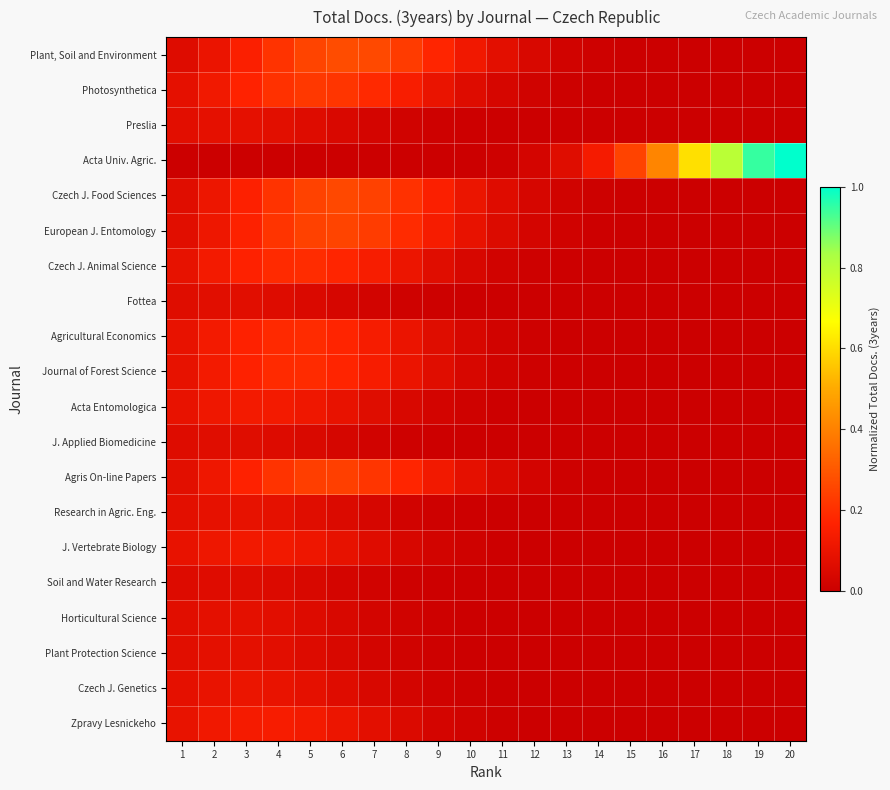

Reading right to left, extract all data points from this chart.

Plant, Soil and Environment: 20=0.0	19=0.0	18=0.0	17=0.0	16=0.0	15=0.0	14=0.0	13=0.0	12=0.0	11=0.1	10=0.1	9=0.2	8=0.2	7=0.3	6=0.3	5=0.3	4=0.2	3=0.2	2=0.1	1=0.1
Photosynthetica: 20=0.0	19=0.0	18=0.0	17=0.0	16=0.0	15=0.0	14=0.0	13=0.0	12=0.0	11=0.0	10=0.1	9=0.1	8=0.1	7=0.2	6=0.2	5=0.2	4=0.2	3=0.2	2=0.1	1=0.1
Preslia: 20=0.0	19=0.0	18=0.0	17=0.0	16=0.0	15=0.0	14=0.0	13=0.0	12=0.0	11=0.0	10=0.0	9=0.0	8=0.0	7=0.0	6=0.0	5=0.1	4=0.1	3=0.1	2=0.1	1=0.1
Acta Univ. Agric.: 20=1.0	19=0.9	18=0.8	17=0.6	16=0.4	15=0.2	14=0.1	13=0.1	12=0.0	11=0.0	10=0.0	9=0.0	8=0.0	7=0.0	6=0.0	5=0.0	4=0.0	3=0.0	2=0.0	1=0.0
Czech J. Food Sciences: 20=0.0	19=0.0	18=0.0	17=0.0	16=0.0	15=0.0	14=0.0	13=0.0	12=0.0	11=0.1	10=0.1	9=0.2	8=0.2	7=0.2	6=0.3	5=0.2	4=0.2	3=0.2	2=0.1	1=0.1
European J. Entomology: 20=0.0	19=0.0	18=0.0	17=0.0	16=0.0	15=0.0	14=0.0	13=0.0	12=0.0	11=0.1	10=0.1	9=0.1	8=0.2	7=0.2	6=0.3	5=0.2	4=0.2	3=0.2	2=0.1	1=0.1
Czech J. Animal Science: 20=0.0	19=0.0	18=0.0	17=0.0	16=0.0	15=0.0	14=0.0	13=0.0	12=0.0	11=0.0	10=0.0	9=0.1	8=0.1	7=0.1	6=0.2	5=0.2	4=0.2	3=0.2	2=0.1	1=0.1
Fottea: 20=0.0	19=0.0	18=0.0	17=0.0	16=0.0	15=0.0	14=0.0	13=0.0	12=0.0	11=0.0	10=0.0	9=0.0	8=0.0	7=0.0	6=0.0	5=0.0	4=0.1	3=0.1	2=0.1	1=0.1
Agricultural Economics: 20=0.0	19=0.0	18=0.0	17=0.0	16=0.0	15=0.0	14=0.0	13=0.0	12=0.0	11=0.0	10=0.0	9=0.1	8=0.1	7=0.1	6=0.2	5=0.2	4=0.2	3=0.2	2=0.1	1=0.1
Journal of Forest Science: 20=0.0	19=0.0	18=0.0	17=0.0	16=0.0	15=0.0	14=0.0	13=0.0	12=0.0	11=0.0	10=0.0	9=0.1	8=0.1	7=0.1	6=0.2	5=0.2	4=0.2	3=0.2	2=0.1	1=0.1
Acta Entomologica: 20=0.0	19=0.0	18=0.0	17=0.0	16=0.0	15=0.0	14=0.0	13=0.0	12=0.0	11=0.0	10=0.0	9=0.0	8=0.0	7=0.1	6=0.1	5=0.1	4=0.1	3=0.1	2=0.1	1=0.1
J. Applied Biomedicine: 20=0.0	19=0.0	18=0.0	17=0.0	16=0.0	15=0.0	14=0.0	13=0.0	12=0.0	11=0.0	10=0.0	9=0.0	8=0.0	7=0.0	6=0.0	5=0.0	4=0.1	3=0.1	2=0.1	1=0.1
Agris On-line Papers: 20=0.0	19=0.0	18=0.0	17=0.0	16=0.0	15=0.0	14=0.0	13=0.0	12=0.0	11=0.0	10=0.1	9=0.1	8=0.2	7=0.2	6=0.2	5=0.2	4=0.2	3=0.2	2=0.1	1=0.1
Research in Agric. Eng.: 20=0.0	19=0.0	18=0.0	17=0.0	16=0.0	15=0.0	14=0.0	13=0.0	12=0.0	11=0.0	10=0.0	9=0.0	8=0.0	7=0.0	6=0.1	5=0.1	4=0.1	3=0.1	2=0.1	1=0.1
J. Vertebrate Biology: 20=0.0	19=0.0	18=0.0	17=0.0	16=0.0	15=0.0	14=0.0	13=0.0	12=0.0	11=0.0	10=0.0	9=0.0	8=0.0	7=0.1	6=0.1	5=0.1	4=0.1	3=0.1	2=0.1	1=0.1
Soil and Water Research: 20=0.0	19=0.0	18=0.0	17=0.0	16=0.0	15=0.0	14=0.0	13=0.0	12=0.0	11=0.0	10=0.0	9=0.0	8=0.0	7=0.0	6=0.0	5=0.0	4=0.1	3=0.1	2=0.1	1=0.1
Horticultural Science: 20=0.0	19=0.0	18=0.0	17=0.0	16=0.0	15=0.0	14=0.0	13=0.0	12=0.0	11=0.0	10=0.0	9=0.0	8=0.0	7=0.0	6=0.0	5=0.1	4=0.1	3=0.1	2=0.1	1=0.1
Plant Protection Science: 20=0.0	19=0.0	18=0.0	17=0.0	16=0.0	15=0.0	14=0.0	13=0.0	12=0.0	11=0.0	10=0.0	9=0.0	8=0.0	7=0.0	6=0.0	5=0.1	4=0.1	3=0.1	2=0.1	1=0.1
Czech J. Genetics: 20=0.0	19=0.0	18=0.0	17=0.0	16=0.0	15=0.0	14=0.0	13=0.0	12=0.0	11=0.0	10=0.0	9=0.0	8=0.0	7=0.0	6=0.1	5=0.1	4=0.1	3=0.1	2=0.1	1=0.1
Zpravy Lesnickeho: 20=0.0	19=0.0	18=0.0	17=0.0	16=0.0	15=0.0	14=0.0	13=0.0	12=0.0	11=0.0	10=0.0	9=0.0	8=0.1	7=0.1	6=0.1	5=0.1	4=0.1	3=0.1	2=0.1	1=0.1